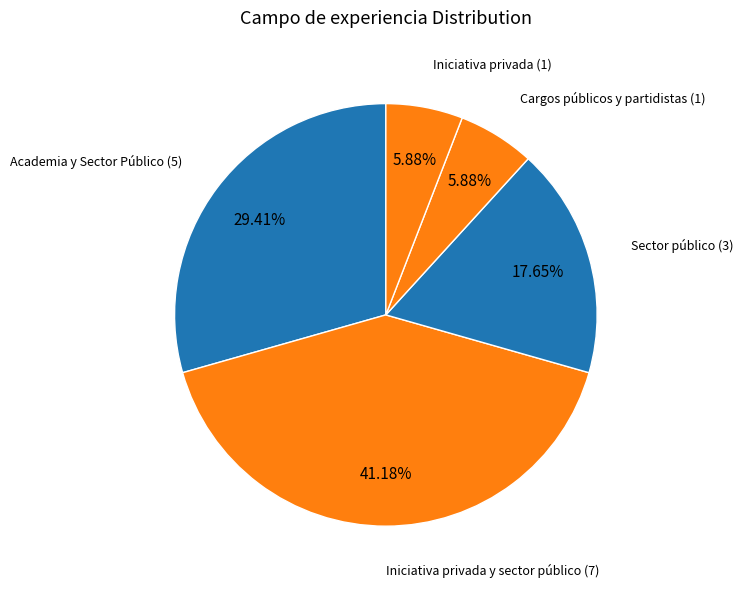

Which slice is the smallest?

Cargos públicos y partidistas